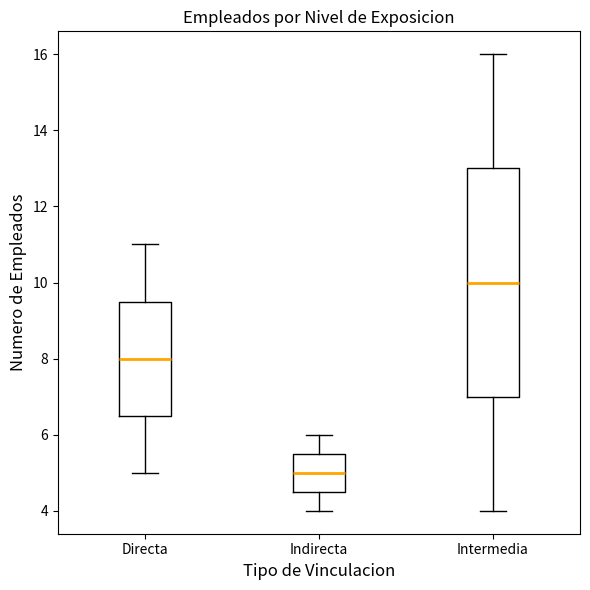

Which box's median line is the highest?

Intermedia